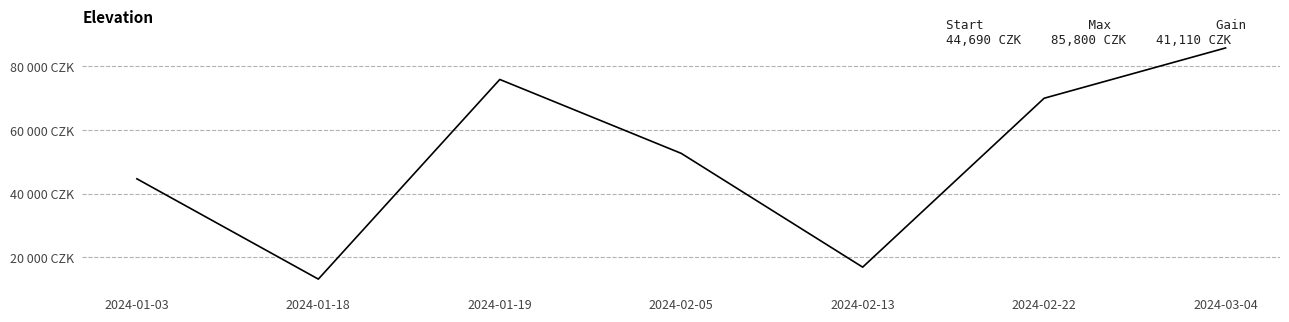

How many points are lower than both their immediate neighbors (excluding endpoints)?

2